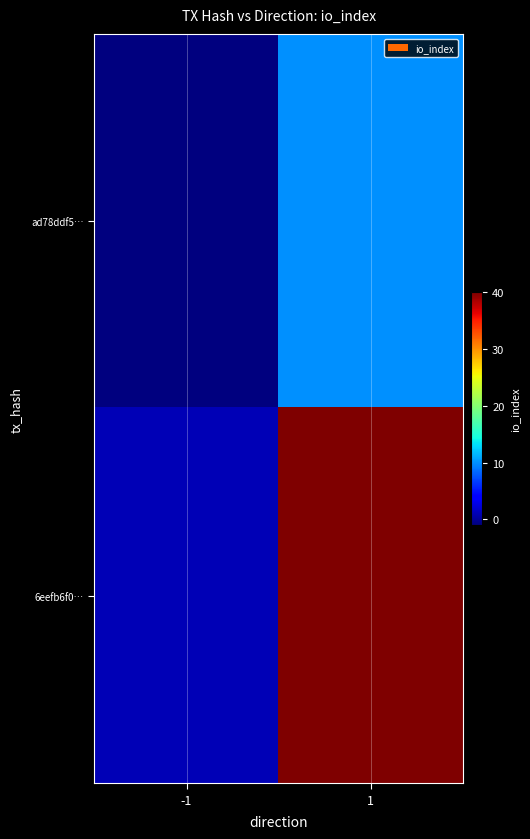

How many data points does each series have?

2